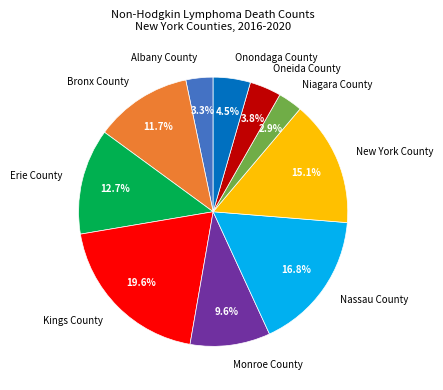

To the nearest percent, what is the average slice percentage?

10%